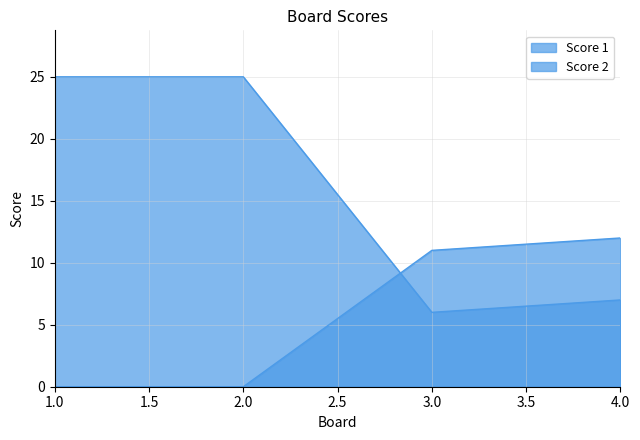

Reading left to right, extract all data points from this chart.

Score 1: 25	25	6	7
Score 2: 0	0	11	12